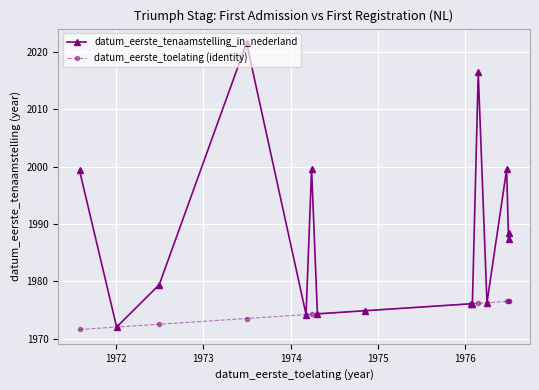

How many data points in datum_eerste_toelating (identity) are less than 1974?

4